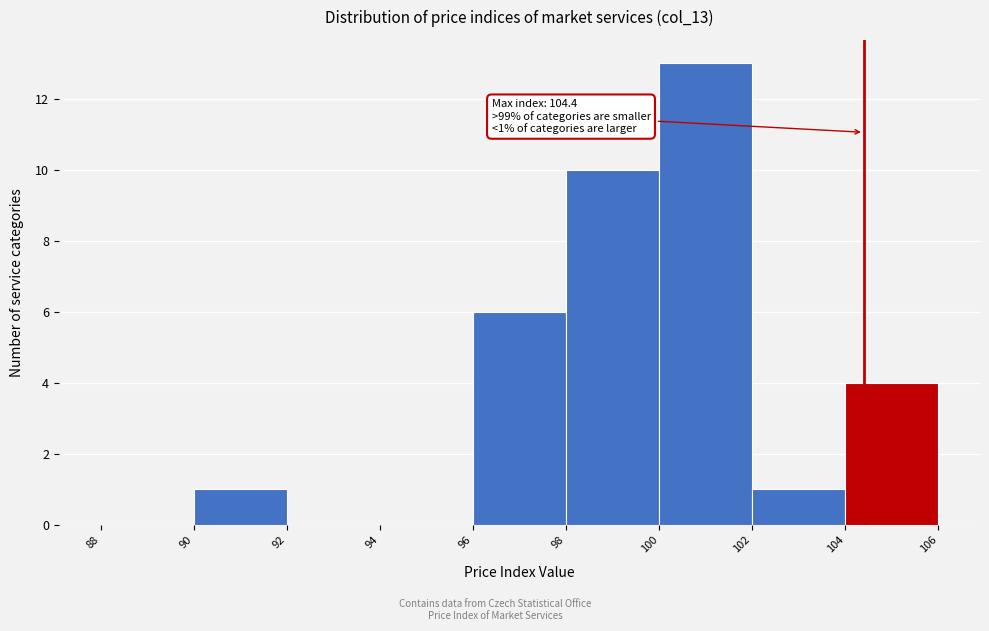

Which range on the x-axis has the tallest bar?

100 to 102